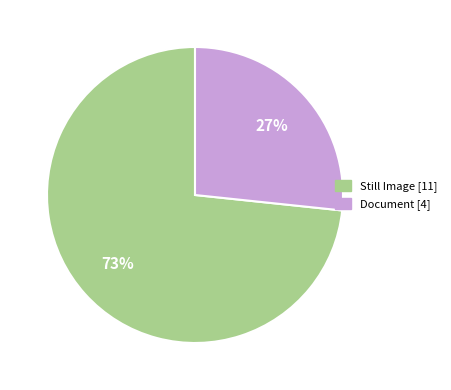

Is there a majority slice in this chart?

Yes